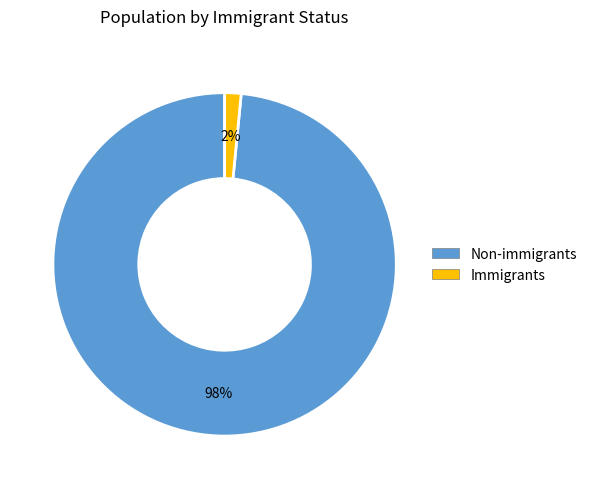

Count the number of slices in the pie.

2